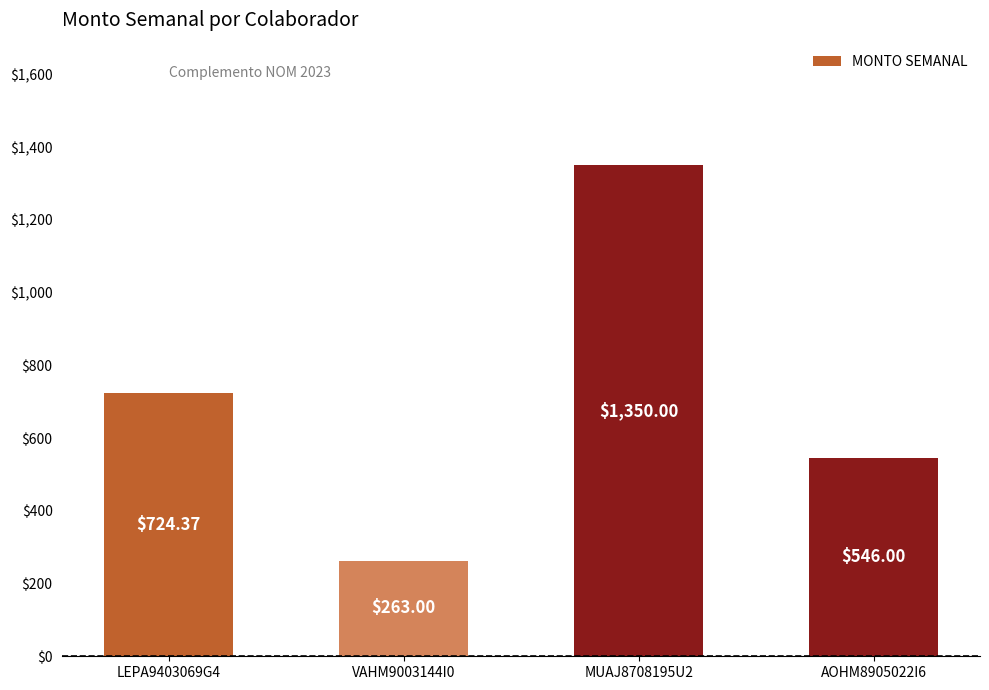

What value does the data have at MUAJ8708195U2?

1350.0